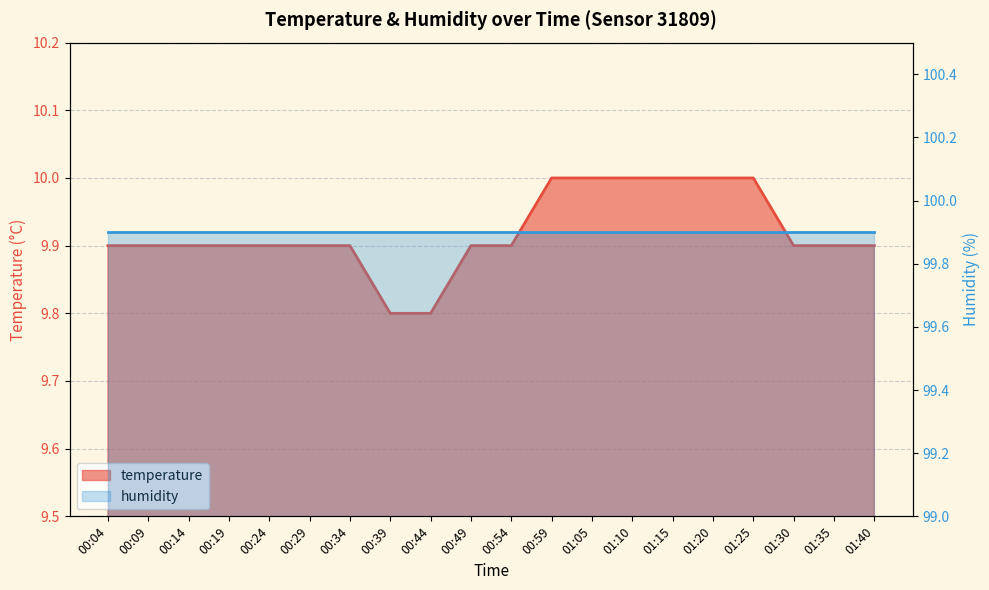

Reading right to left, transcribe all the data shown in this chart.

9.9	9.9	9.9	10.0	10.0	10.0	10.0	10.0	10.0	9.9	9.9	9.8	9.8	9.9	9.9	9.9	9.9	9.9	9.9	9.9